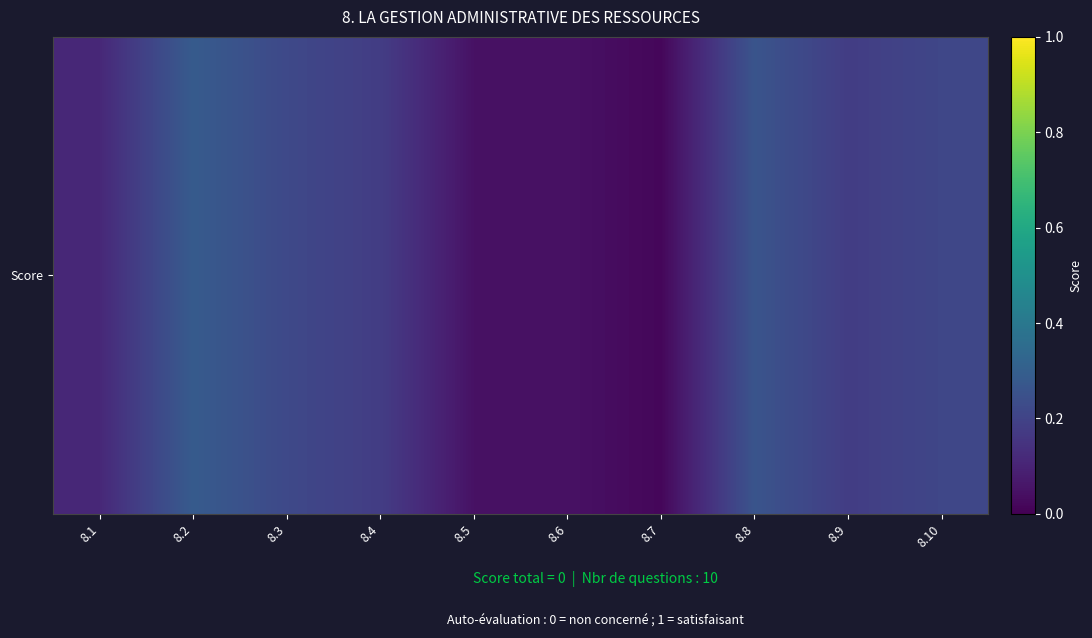

Is it true that the value at 8.10 is 0.2?

True